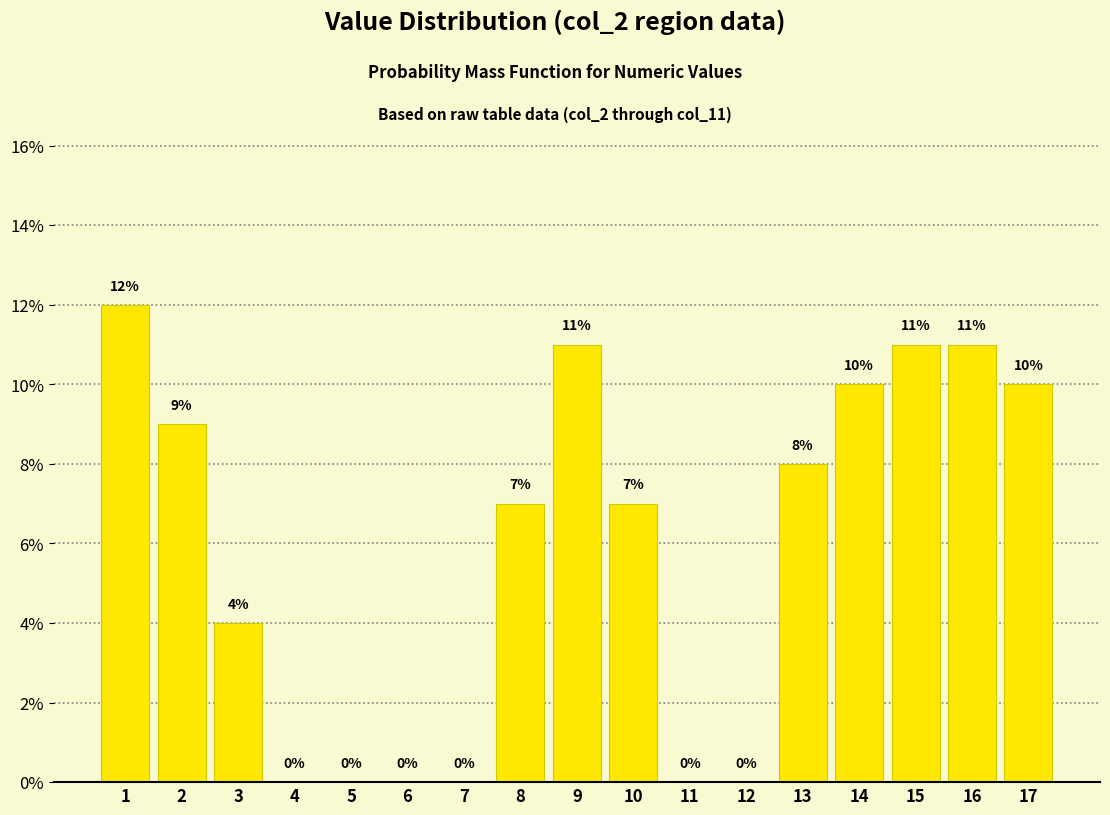

Reading left to right, extract all data points from this chart.

1=12.0	2=9.0	3=4.0	4=0.0	5=0.0	6=0.0	7=0.0	8=7.0	9=11.0	10=7.0	11=0.0	12=0.0	13=8.0	14=10.0	15=11.0	16=11.0	17=10.0